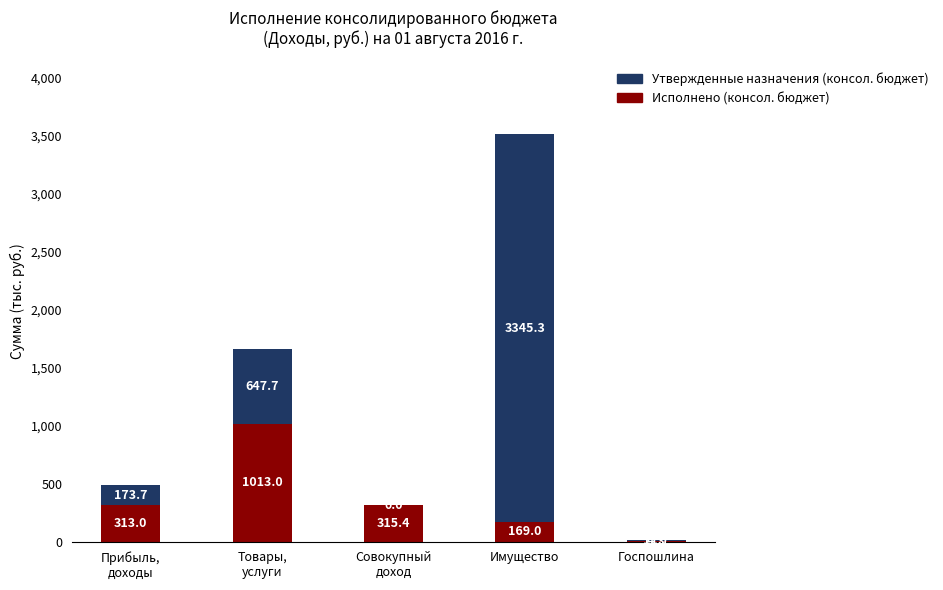

The Исполнено (консол. бюджет) series shows 312985.4 at Прибыль,
доходы. True or false?

True